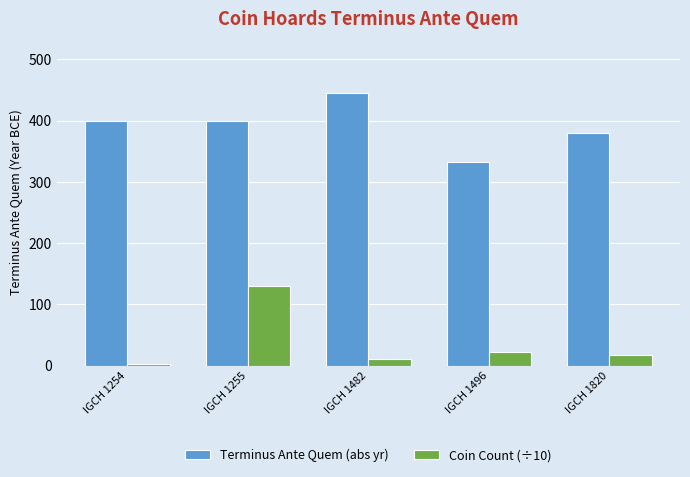

Which series has the widest spread of values?

Coin Count (÷10)